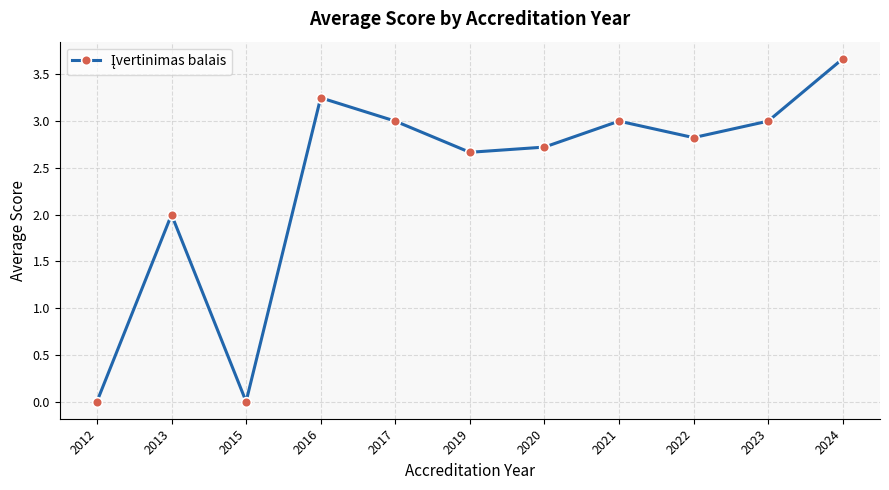

What is the sum of the values at 2023 and 2013?

5.0